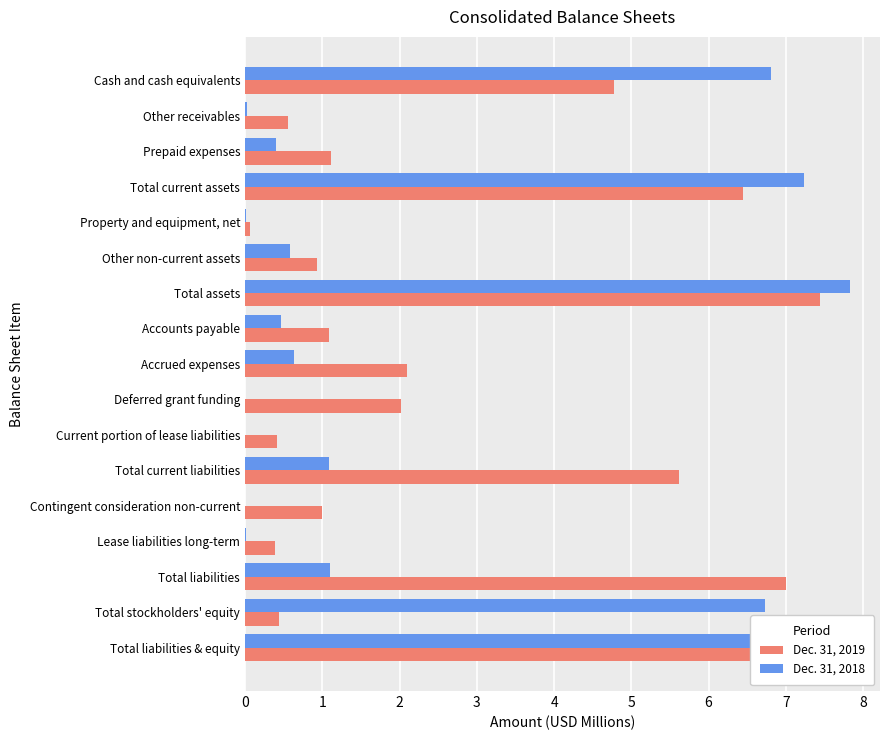

Is it true that Dec. 31, 2018 equals 3.9 at Contingent consideration non-current?

False